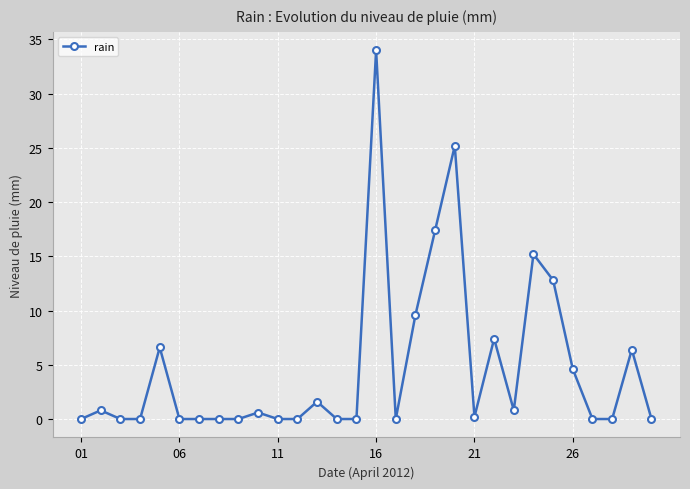

What is the difference between the maximum and minimum values?

34.0